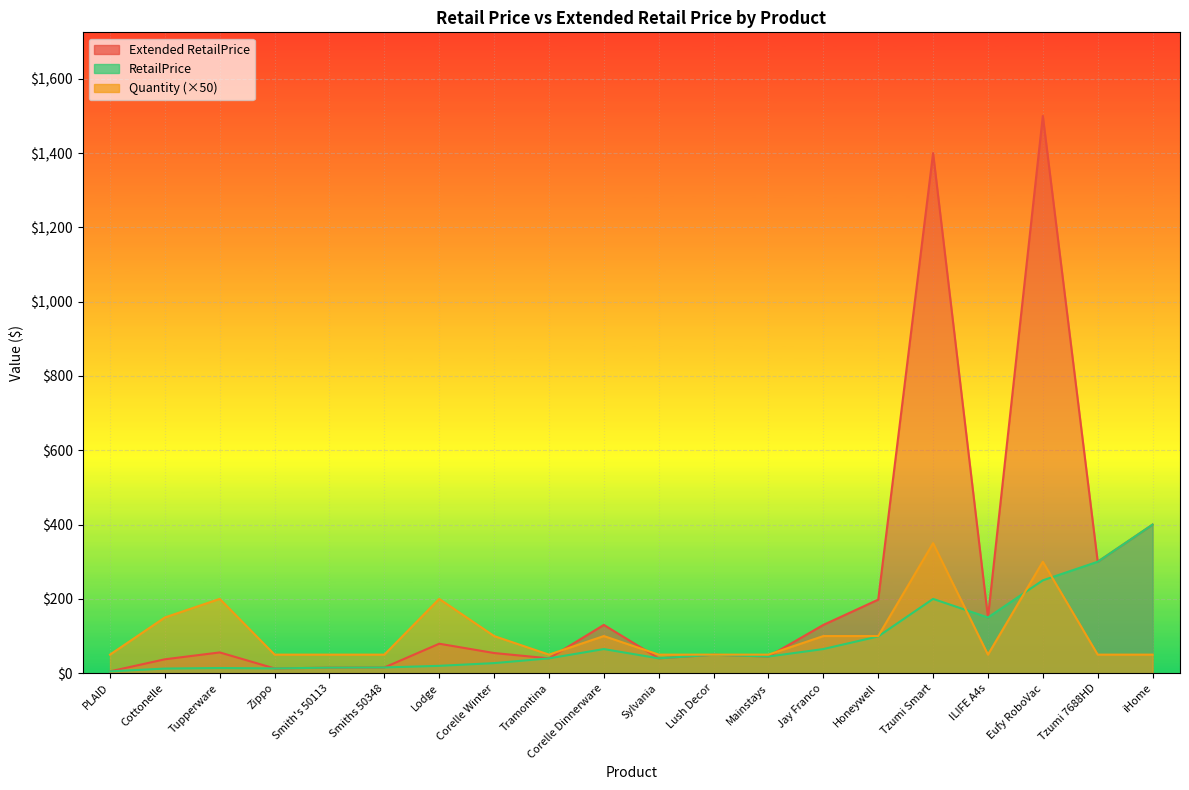

What is the sum of the RetailPrice values at Tzumi Smart and ILIFE A4s?

350.0